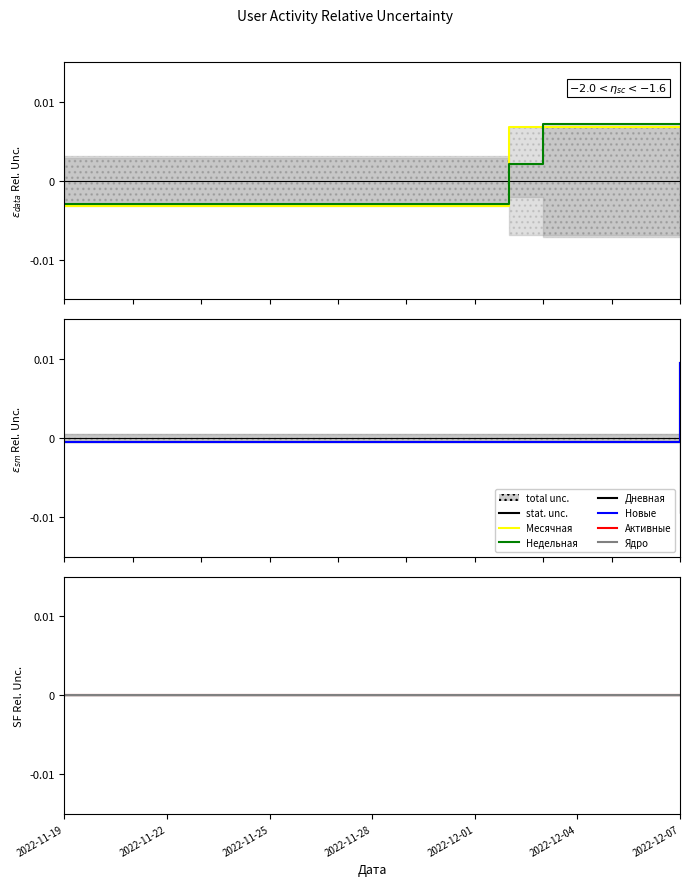

The value of Недельная at 10 is -0.0. True or false?

False